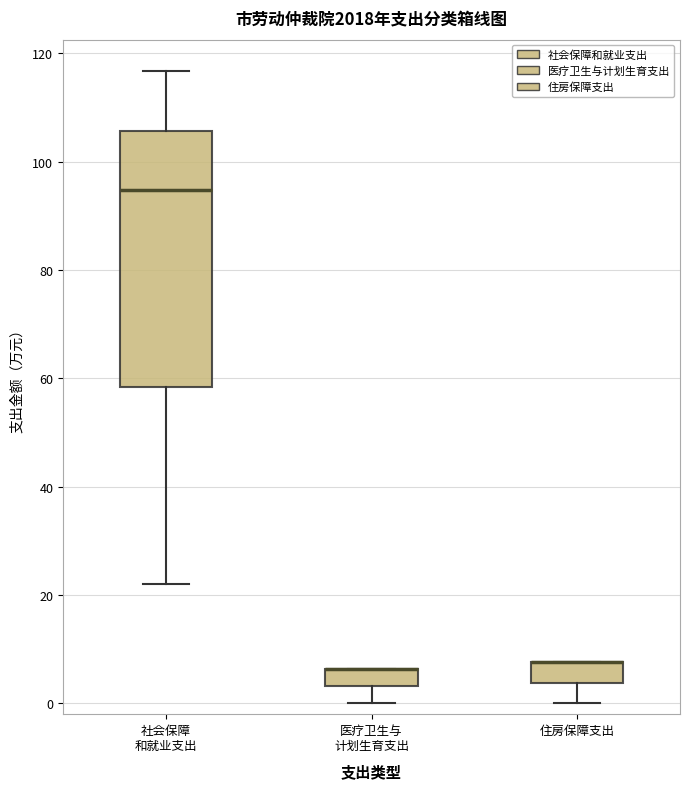

Comparing the boxes themselves (not the whiskers), which one is the tallest?

社会保障 和就业支出